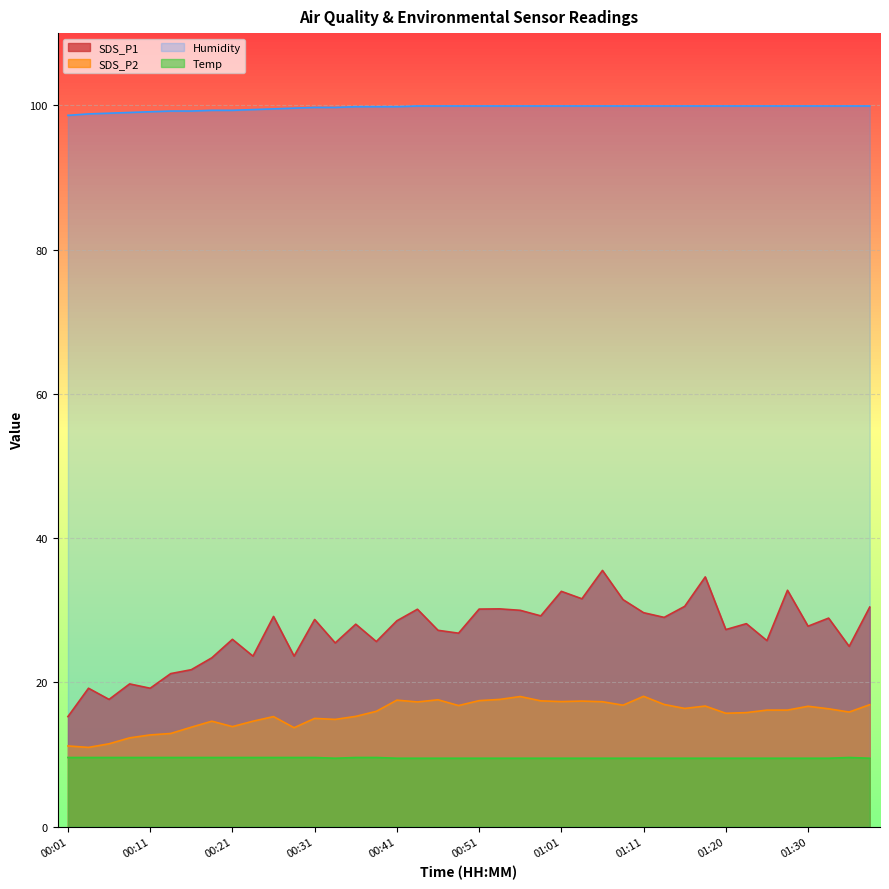

True or false: SDS_P1 and Humidity cross at least once.

False